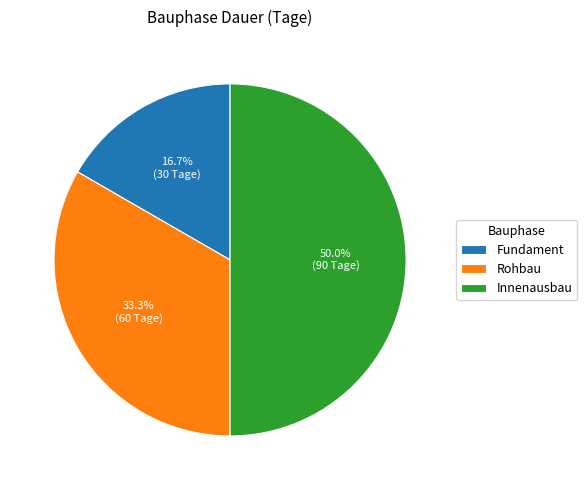

Which category has the biggest portion of the pie?

Innenausbau